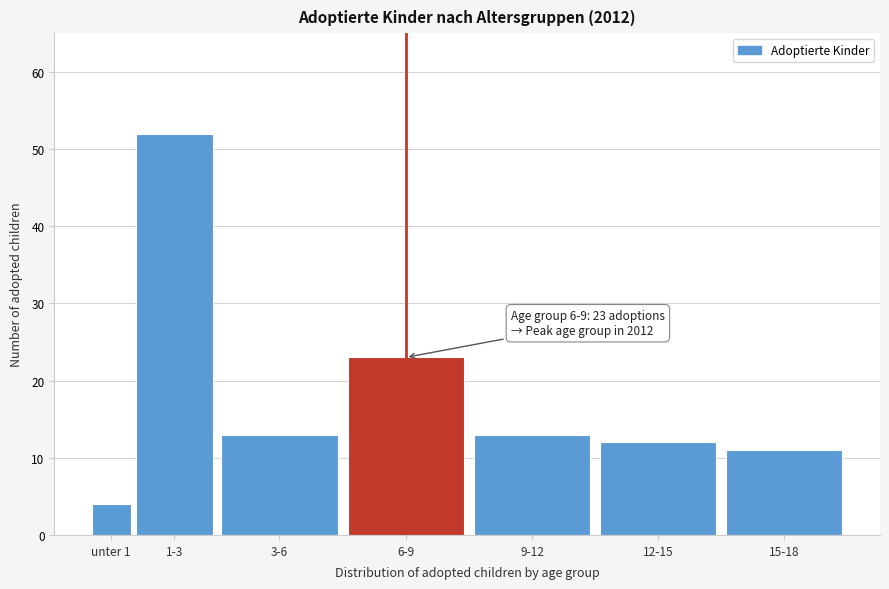

Reading right to left, list all the values displayed in this chart.

11	12	13	23	13	52	4